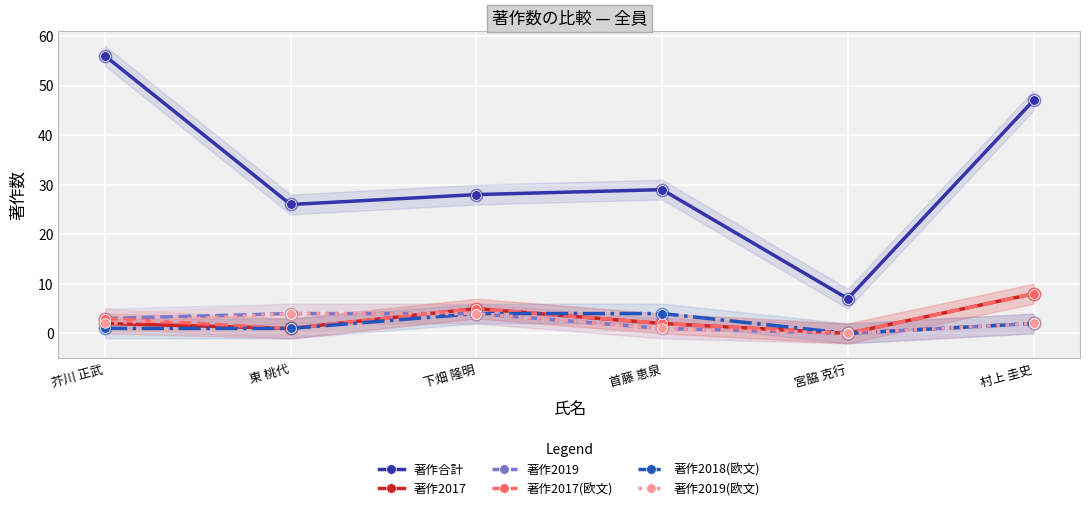

Which series has the largest total across all categories?

著作合計